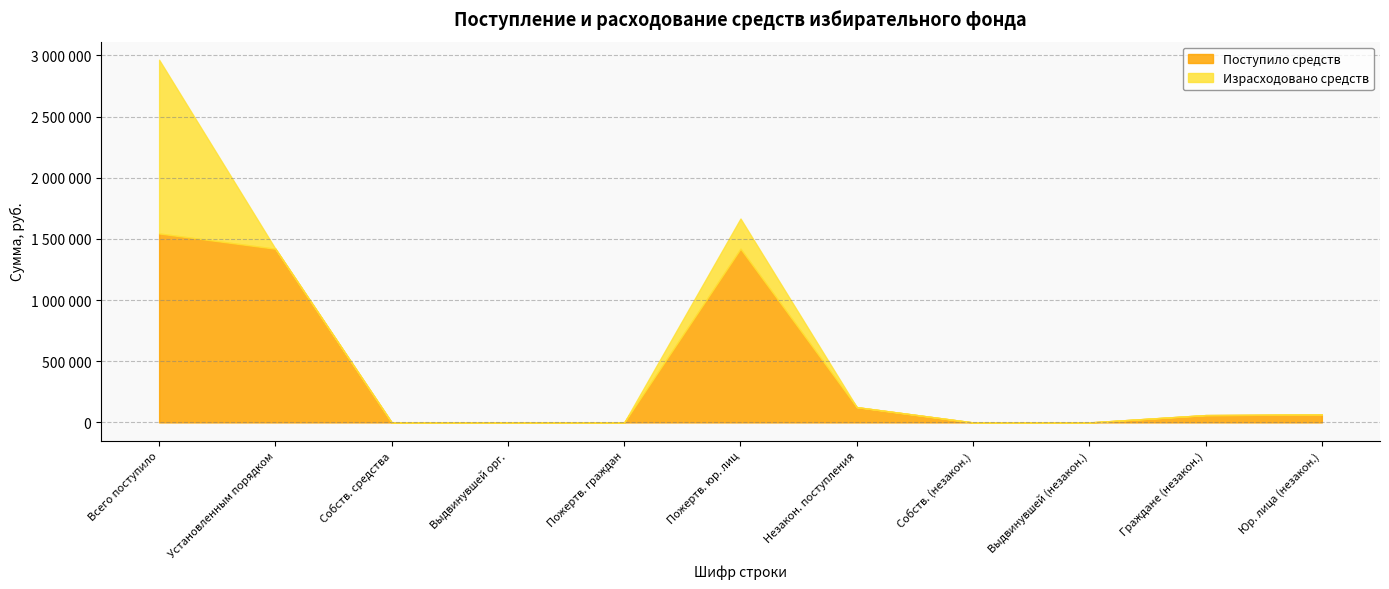

Rank the series by their maximum value, from lowest to highest.

Израсходовано средств, Поступило средств